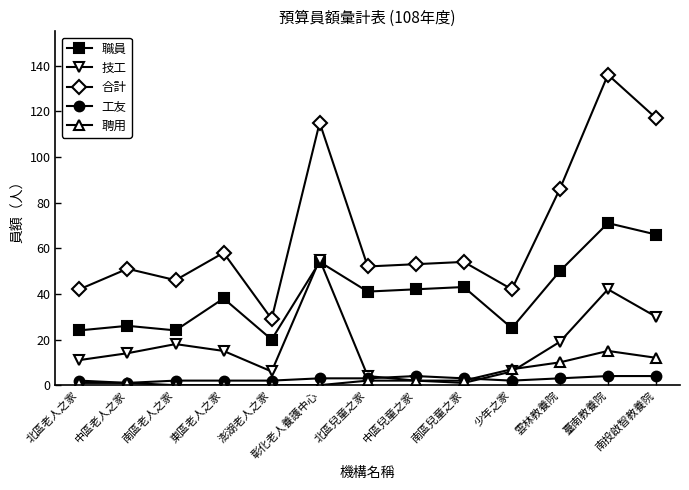

True or false: 技工 has more than 1 interior local peaks.

True